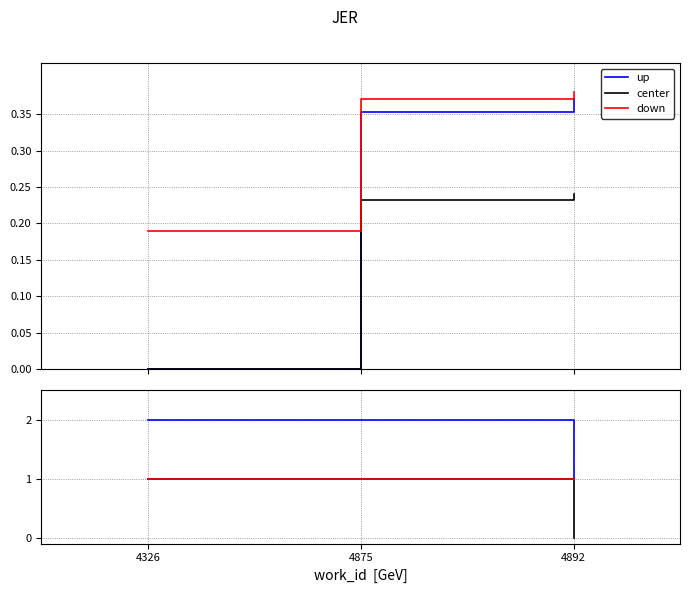

The down series shows 2 at 4892. True or false?

False